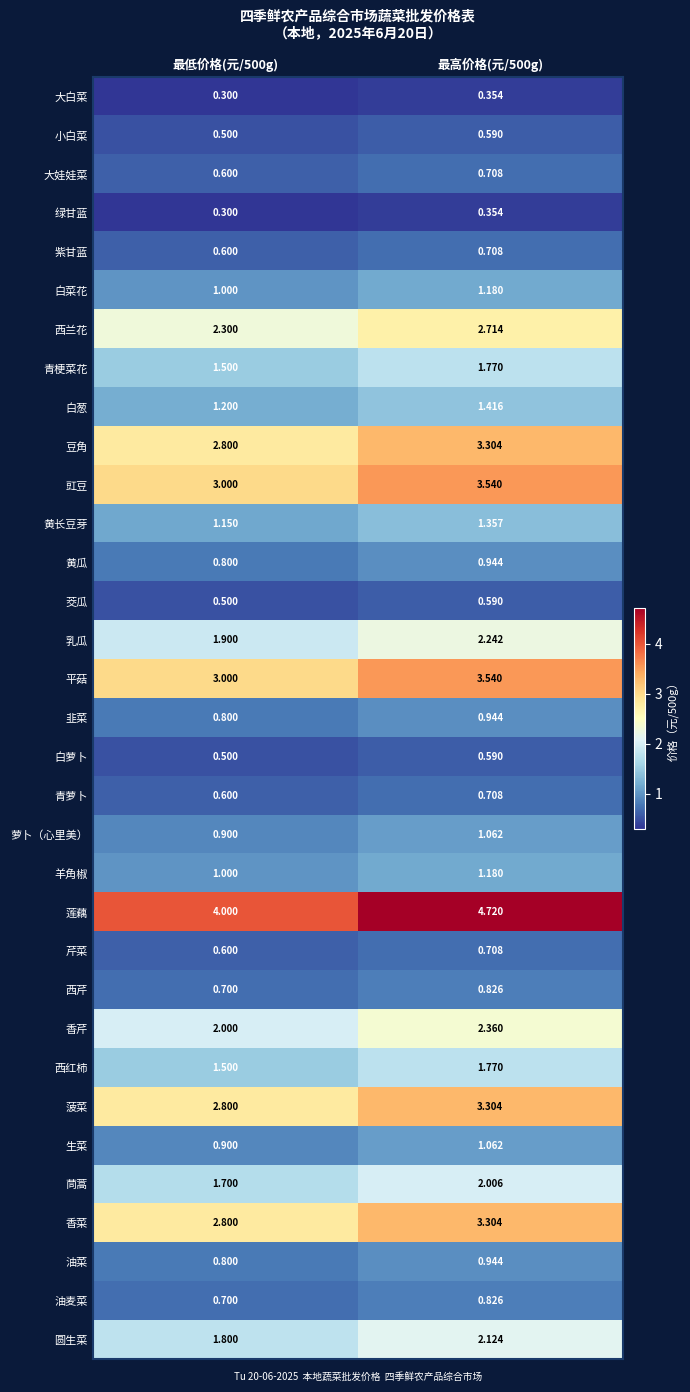

Which series has the largest total across all categories?

莲藕